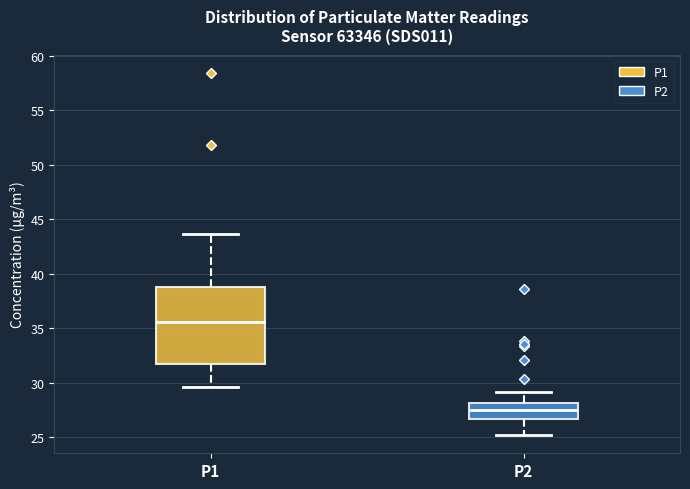

Reading left to right, read every box against the y-axis: the position of its median line, the range the box covers, and the ends of its whiskers. The values are not printed on the chart, so give them approximately, as read against the axis.

P1: median 35.5, box 31.5 to 39.0, whiskers 29.5 to 43.5
P2: median 27.5, box 26.5 to 28.0, whiskers 25.0 to 29.0